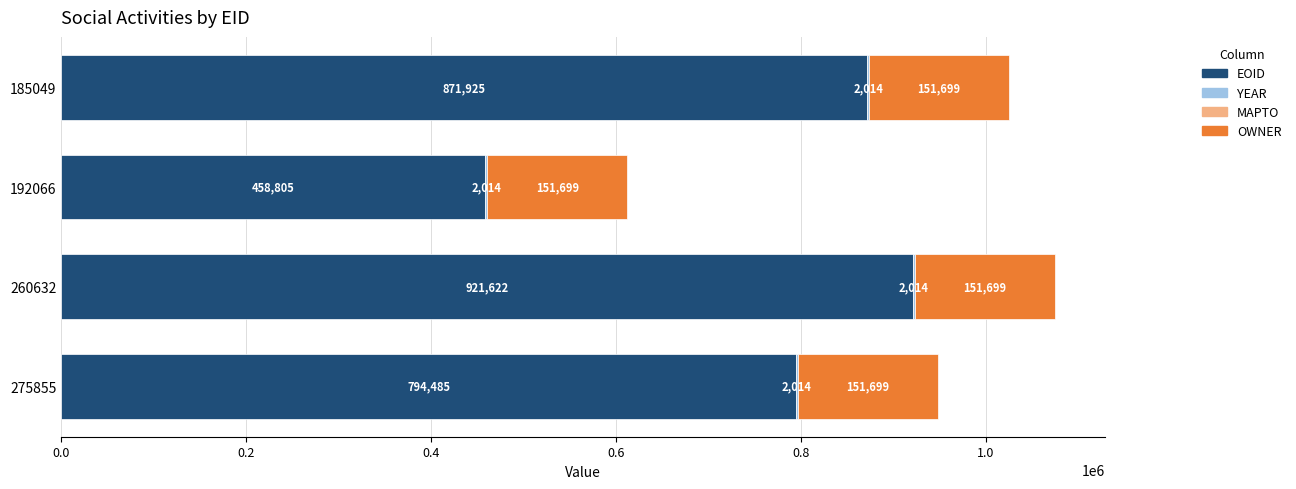

At which category is the sum across all series the highest?

260632